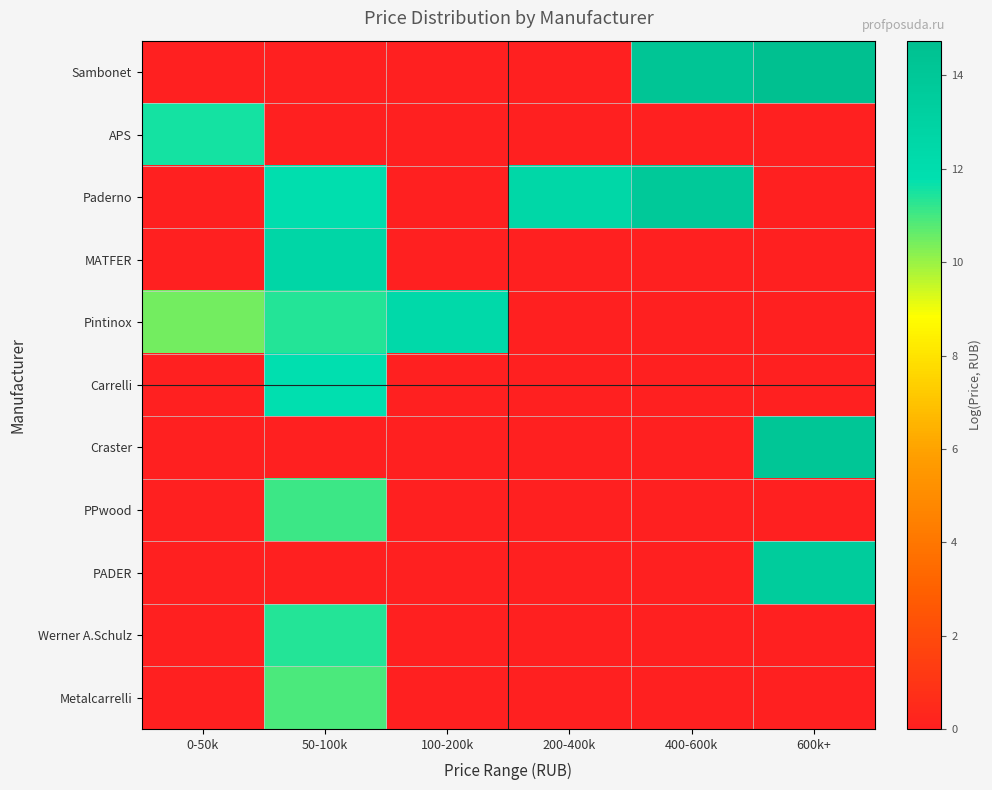

What is the difference between the highest and lowest values at 0-50k?

11.5